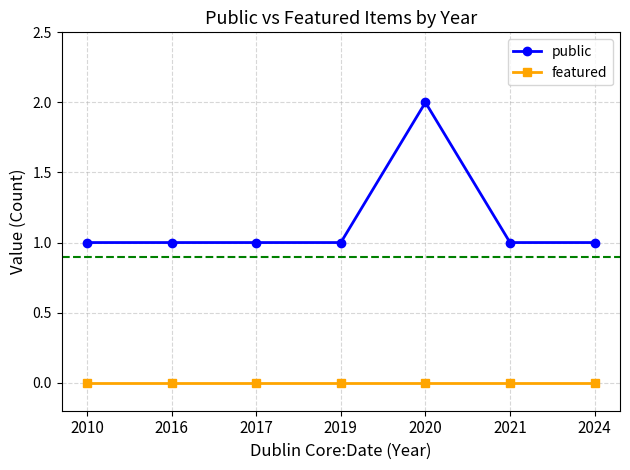

Does the chart display data point markers on the line(s)?

Yes